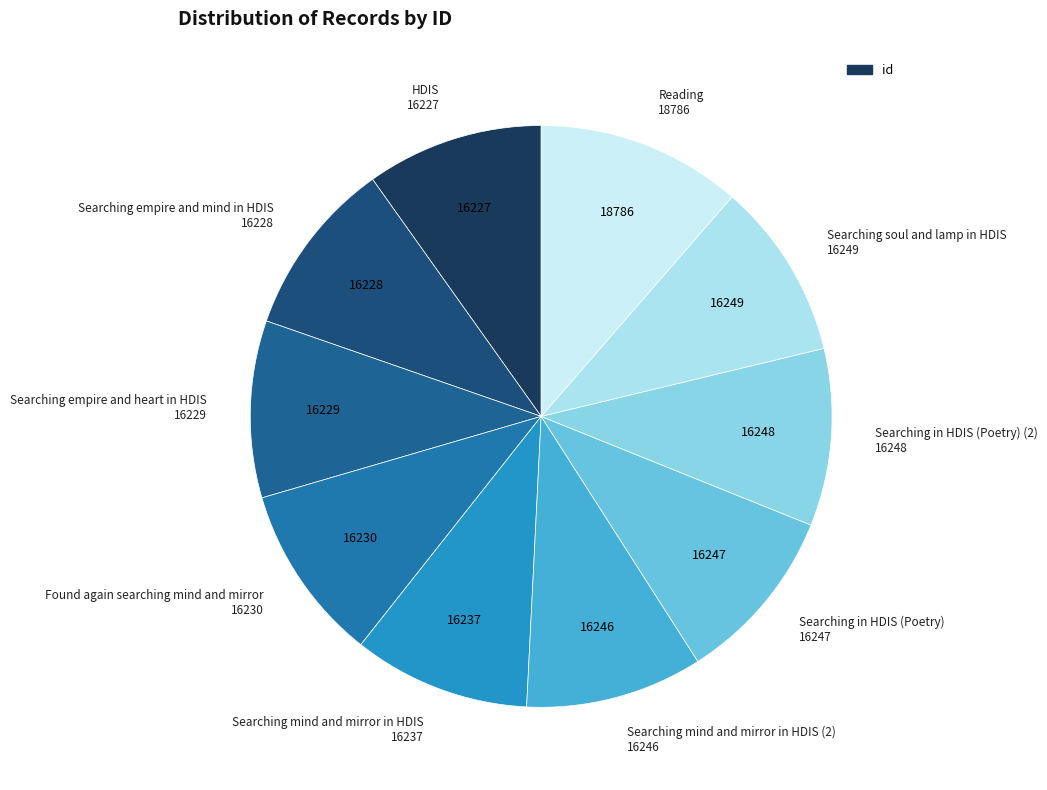

To the nearest percent, what is the average slice percentage?

10%